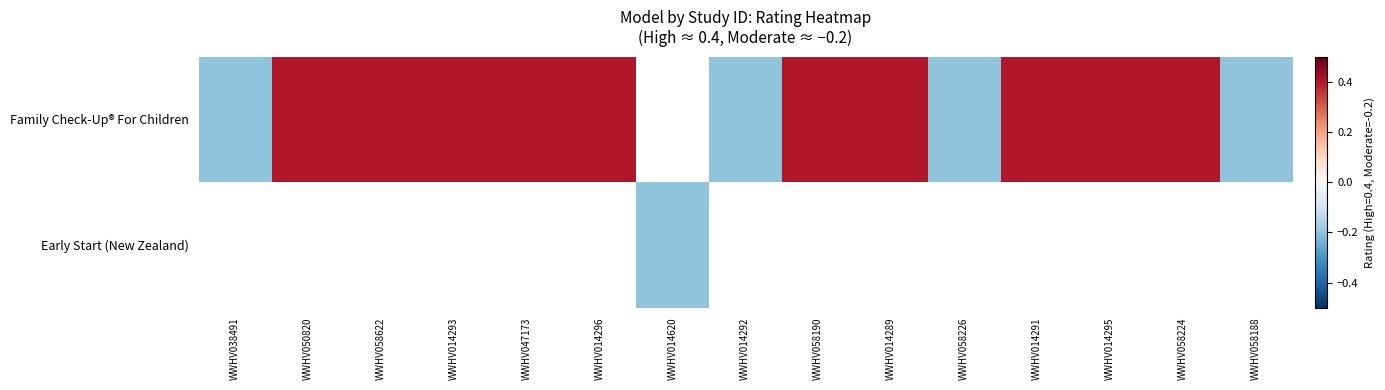

How many distinct data groups are displayed?

2